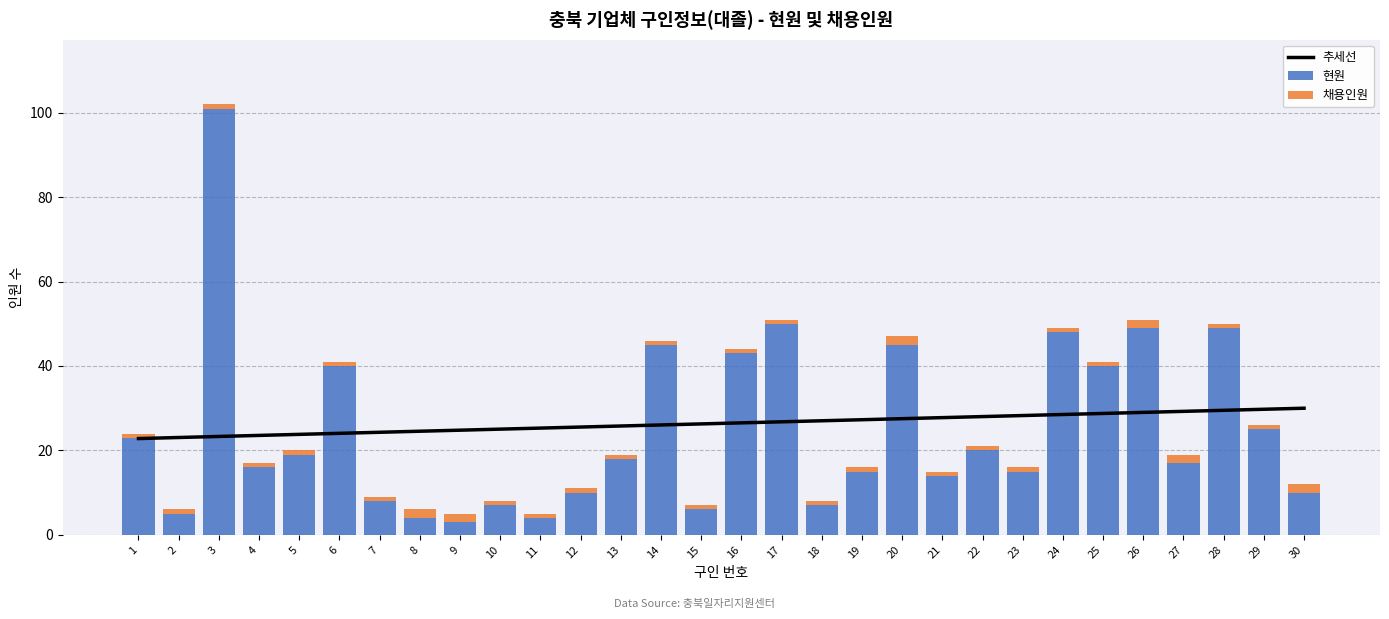

Is the value of 추세선 at 30 greater than the value of 현원 at 2?

Yes